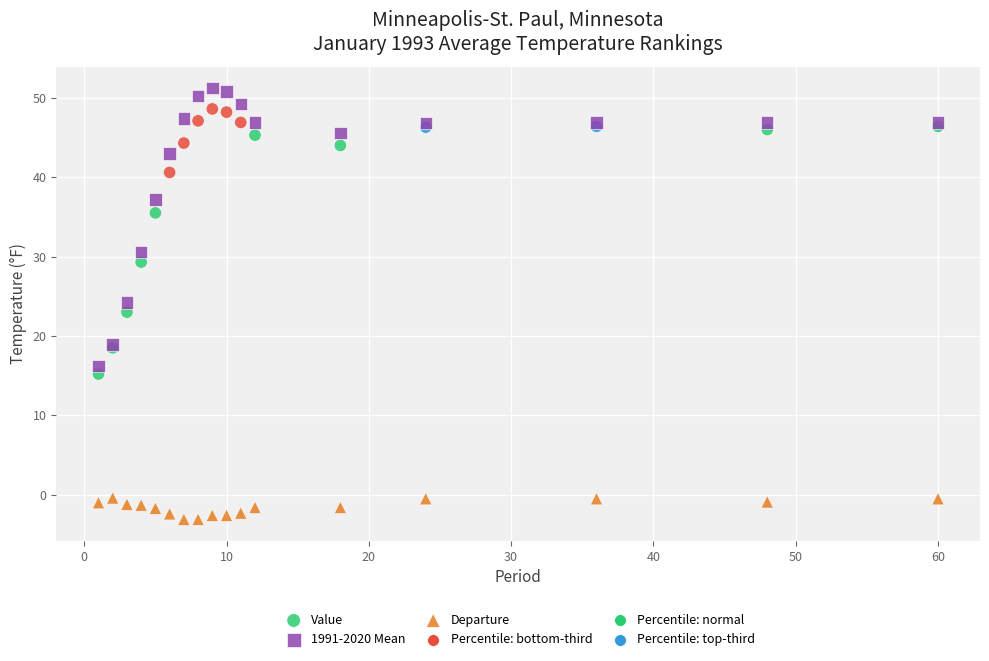

Which series contains the lowest Y value?

Departure